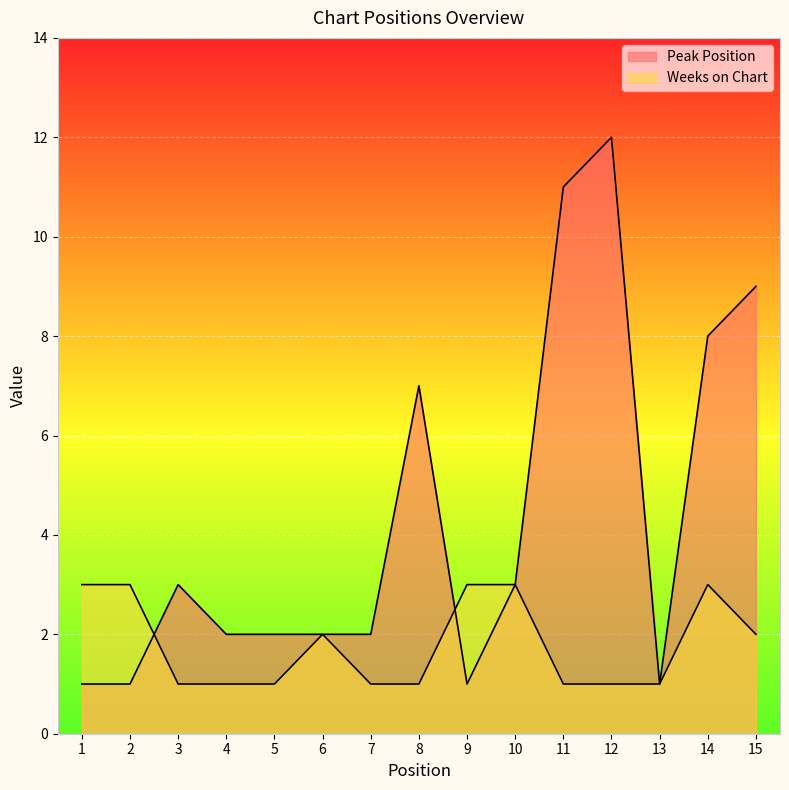

Rank the series at 9 from highest to lowest value.

Weeks on Chart, Peak Position